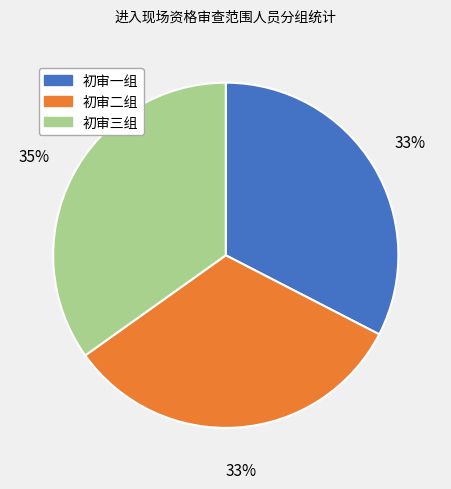

Is the sum of 初审三组 and 初审二组 greater than half?

Yes